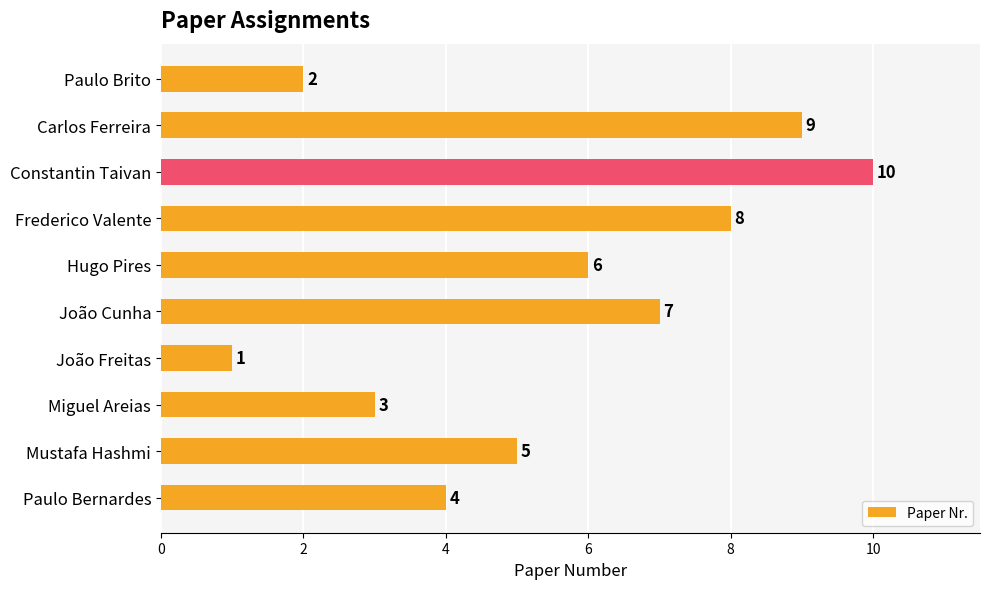

How many values are between 3 and 8?

6